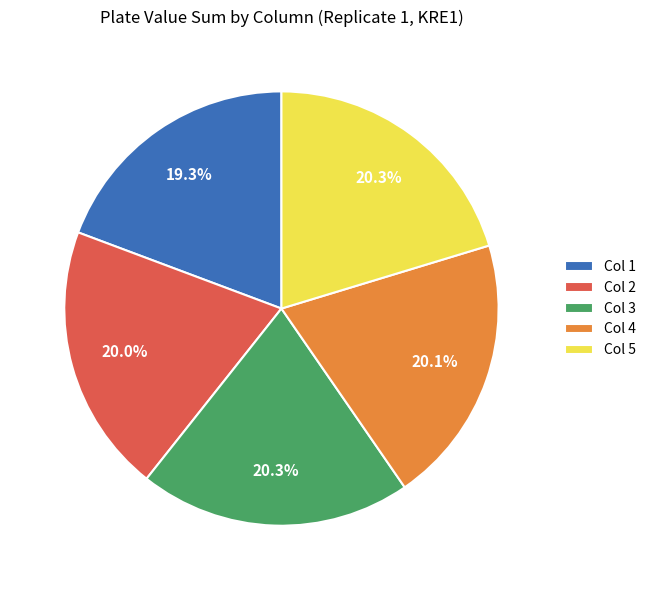

How much of the chart is everything except Col 1?

80.7%